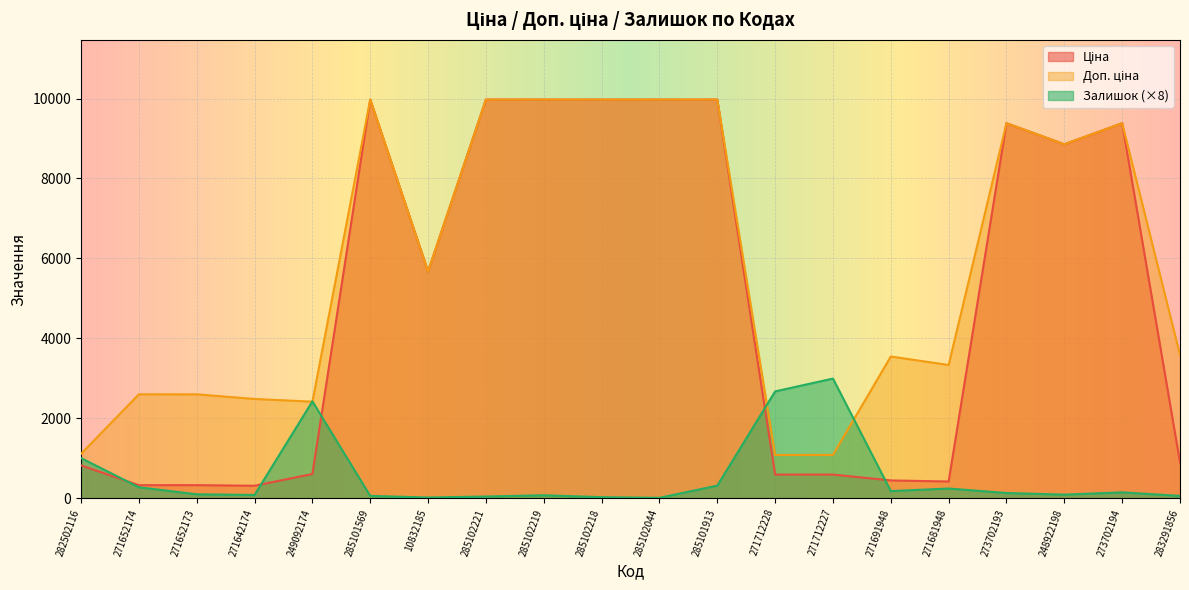

Rank the categories by Доп. ціна value from highest to lowest.

285101569, 285102221, 285102219, 285102218, 285102044, 285101913, 273702193, 273702194, 248922198, 10832185, 283291856, 271691948, 271681948, 271652174, 271652173, 271642174, 249092174, 282502116, 271712228, 271712227